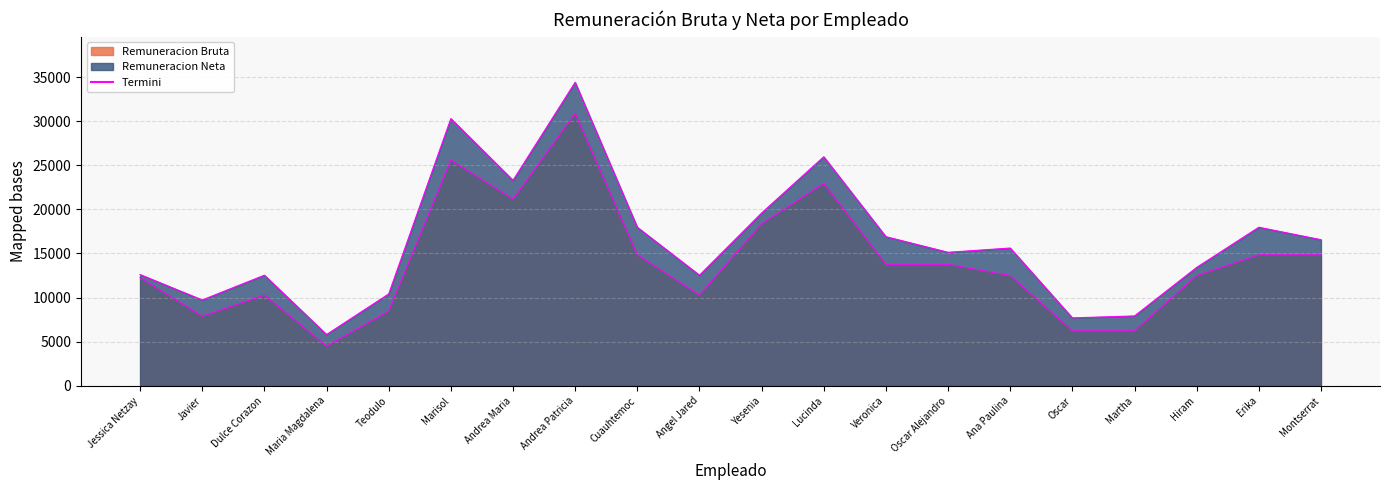

What position from the right is Marisol?

15